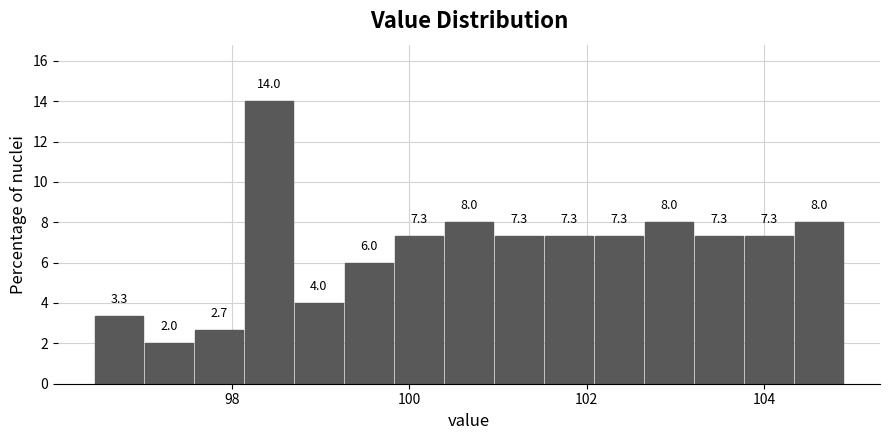

Around what value on the x-axis is the tallest bar? Give the approximate position of its centre, as read against the axis.

98.4